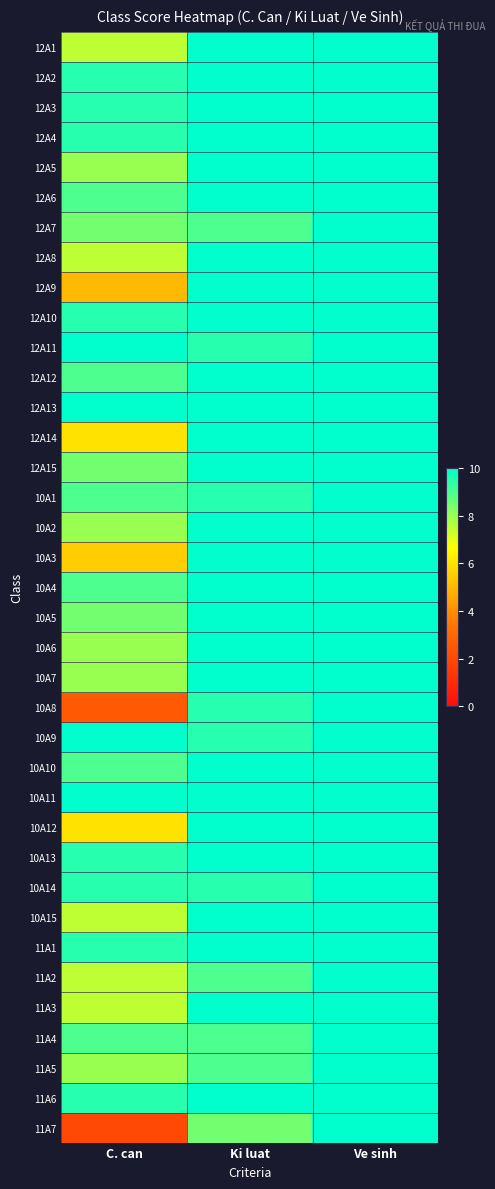

Reading right to left, list all the values displayed in this chart.

12A1: Ve sinh=10.0	Ki luat=10.0	C. can=7.5
12A2: Ve sinh=10.0	Ki luat=10.0	C. can=9.5
12A3: Ve sinh=10.0	Ki luat=10.0	C. can=9.5
12A4: Ve sinh=10.0	Ki luat=10.0	C. can=9.5
12A5: Ve sinh=10.0	Ki luat=10.0	C. can=8.0
12A6: Ve sinh=10.0	Ki luat=10.0	C. can=9.0
12A7: Ve sinh=10.0	Ki luat=9.0	C. can=8.5
12A8: Ve sinh=10.0	Ki luat=10.0	C. can=7.5
12A9: Ve sinh=10.0	Ki luat=10.0	C. can=5.0
12A10: Ve sinh=10.0	Ki luat=10.0	C. can=9.5
12A11: Ve sinh=10.0	Ki luat=9.5	C. can=10.0
12A12: Ve sinh=10.0	Ki luat=10.0	C. can=9.0
12A13: Ve sinh=10.0	Ki luat=10.0	C. can=10.0
12A14: Ve sinh=10.0	Ki luat=10.0	C. can=6.0
12A15: Ve sinh=10.0	Ki luat=10.0	C. can=8.5
10A1: Ve sinh=10.0	Ki luat=9.5	C. can=9.0
10A2: Ve sinh=10.0	Ki luat=10.0	C. can=8.0
10A3: Ve sinh=10.0	Ki luat=10.0	C. can=5.5
10A4: Ve sinh=10.0	Ki luat=10.0	C. can=9.0
10A5: Ve sinh=10.0	Ki luat=10.0	C. can=8.5
10A6: Ve sinh=10.0	Ki luat=10.0	C. can=8.0
10A7: Ve sinh=10.0	Ki luat=10.0	C. can=8.0
10A8: Ve sinh=10.0	Ki luat=9.5	C. can=2.5
10A9: Ve sinh=10.0	Ki luat=9.5	C. can=10.0
10A10: Ve sinh=10.0	Ki luat=10.0	C. can=9.0
10A11: Ve sinh=10.0	Ki luat=10.0	C. can=10.0
10A12: Ve sinh=10.0	Ki luat=10.0	C. can=6.0
10A13: Ve sinh=10.0	Ki luat=10.0	C. can=9.5
10A14: Ve sinh=10.0	Ki luat=9.5	C. can=9.5
10A15: Ve sinh=10.0	Ki luat=10.0	C. can=7.5
11A1: Ve sinh=10.0	Ki luat=10.0	C. can=9.5
11A2: Ve sinh=10.0	Ki luat=9.0	C. can=7.5
11A3: Ve sinh=10.0	Ki luat=10.0	C. can=7.5
11A4: Ve sinh=10.0	Ki luat=9.0	C. can=9.0
11A5: Ve sinh=10.0	Ki luat=9.0	C. can=8.0
11A6: Ve sinh=10.0	Ki luat=10.0	C. can=9.5
11A7: Ve sinh=10.0	Ki luat=8.5	C. can=2.0